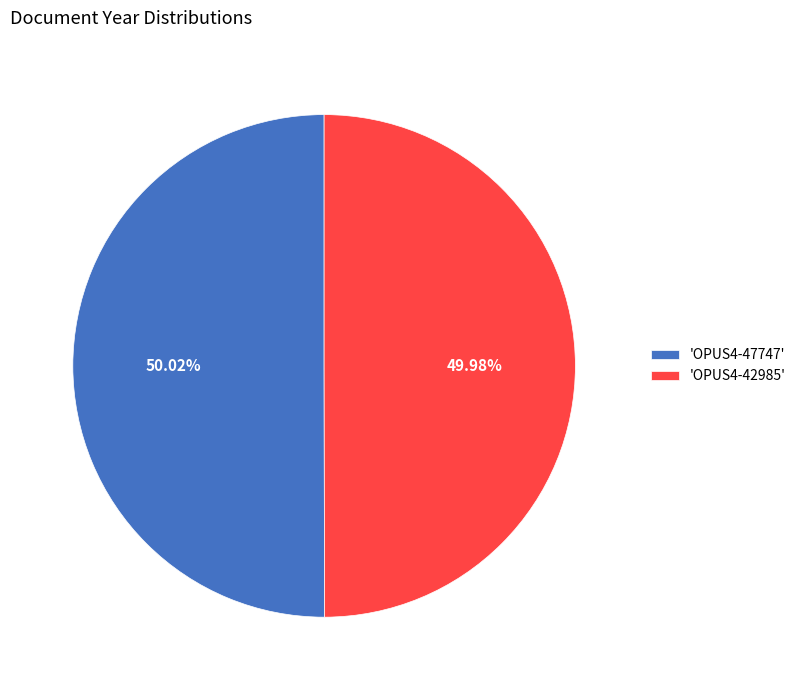

What is the ratio of the value at 'OPUS4-42985' to the value at 'OPUS4-47747'?

1.0